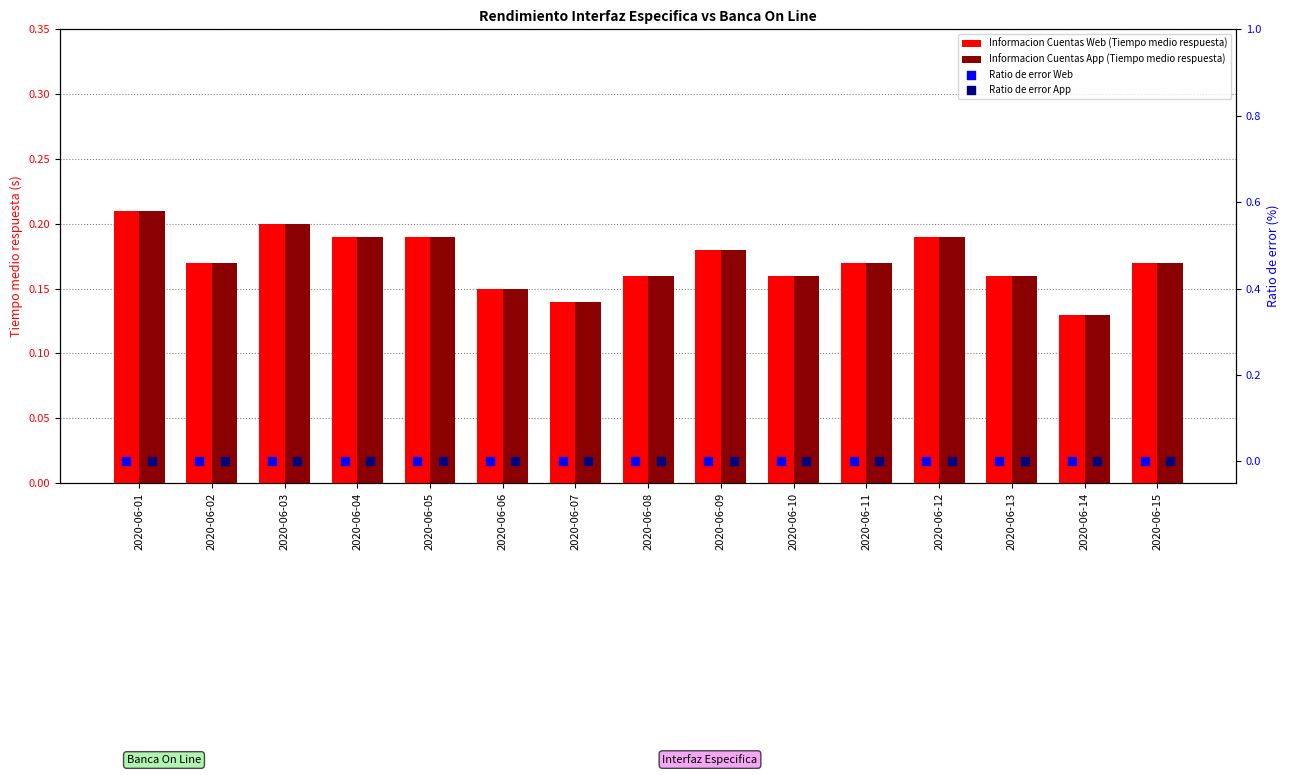

Is the value of Ratio de error App at 2020-06-07 greater than the value of Ratio de error Web at 2020-06-15?

No